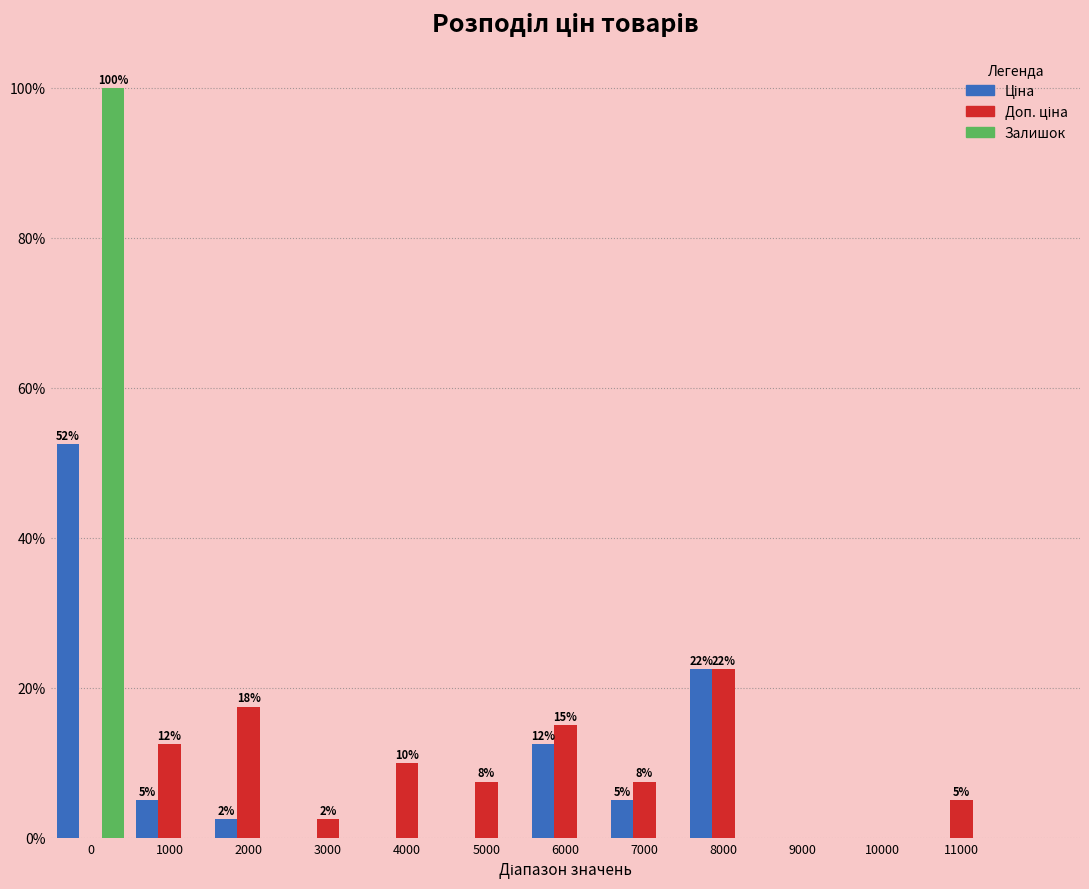

What is the total value across all series at 5000?

7.5